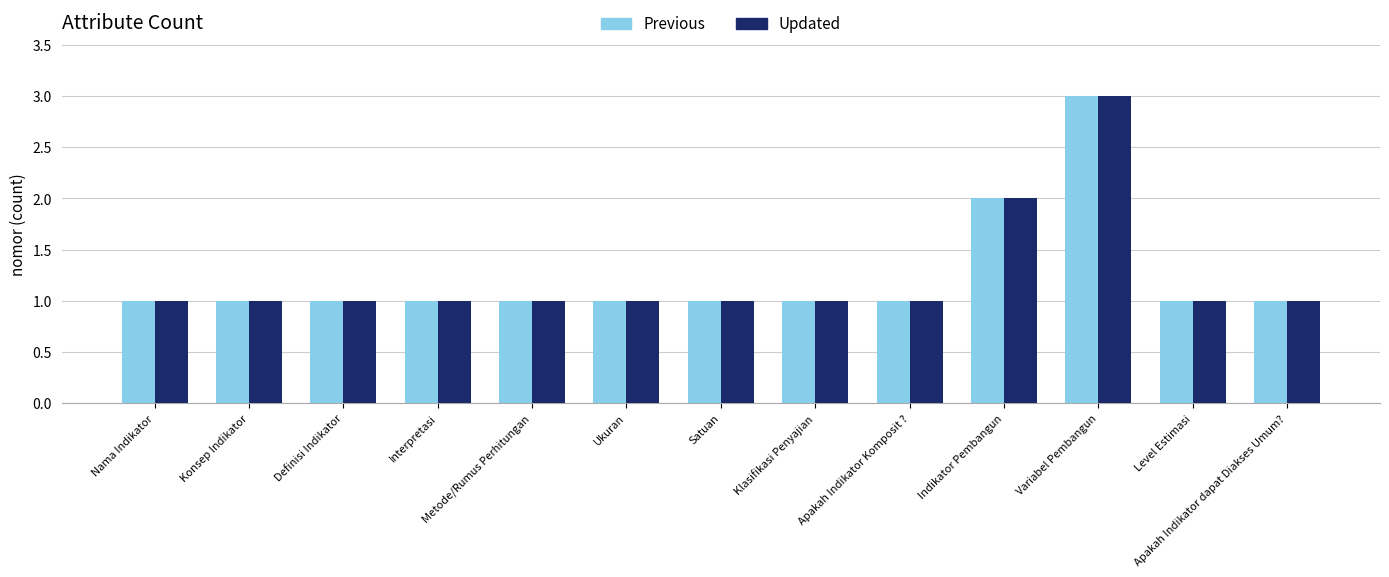

Reading left to right, what are all the values shown in this chart?

Previous: Nama Indikator=1	Konsep Indikator=1	Definisi Indikator=1	Interpretasi=1	Metode/Rumus Perhitungan=1	Ukuran=1	Satuan=1	Klasifikasi Penyajian=1	Apakah Indikator Komposit ?=1	Indikator Pembangun=2	Variabel Pembangun=3	Level Estimasi=1	Apakah Indikator dapat Diakses Umum?=1
Updated: Nama Indikator=1	Konsep Indikator=1	Definisi Indikator=1	Interpretasi=1	Metode/Rumus Perhitungan=1	Ukuran=1	Satuan=1	Klasifikasi Penyajian=1	Apakah Indikator Komposit ?=1	Indikator Pembangun=2	Variabel Pembangun=3	Level Estimasi=1	Apakah Indikator dapat Diakses Umum?=1